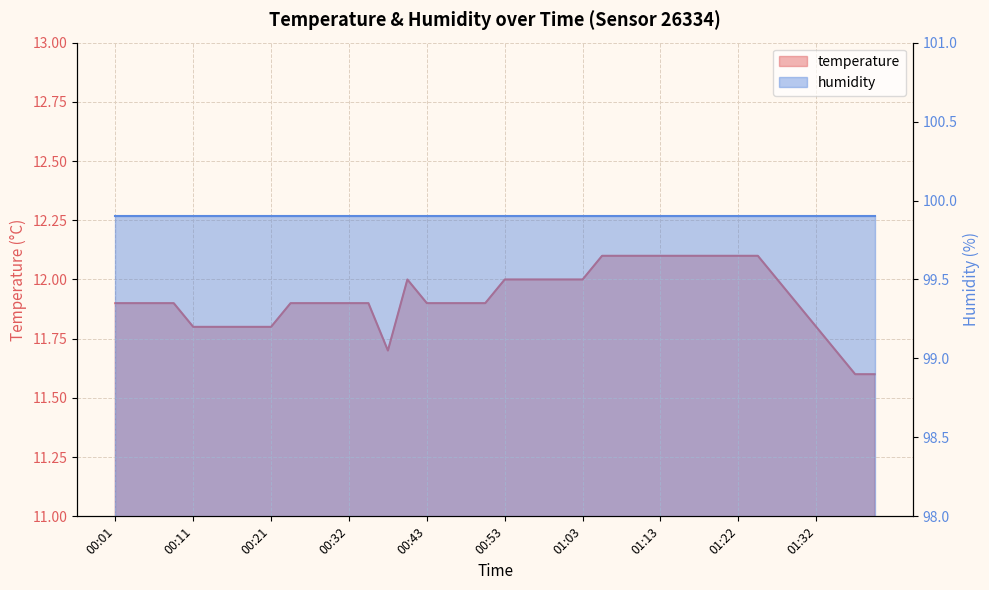

Between 00:19 and 00:53, which is larger?

00:53